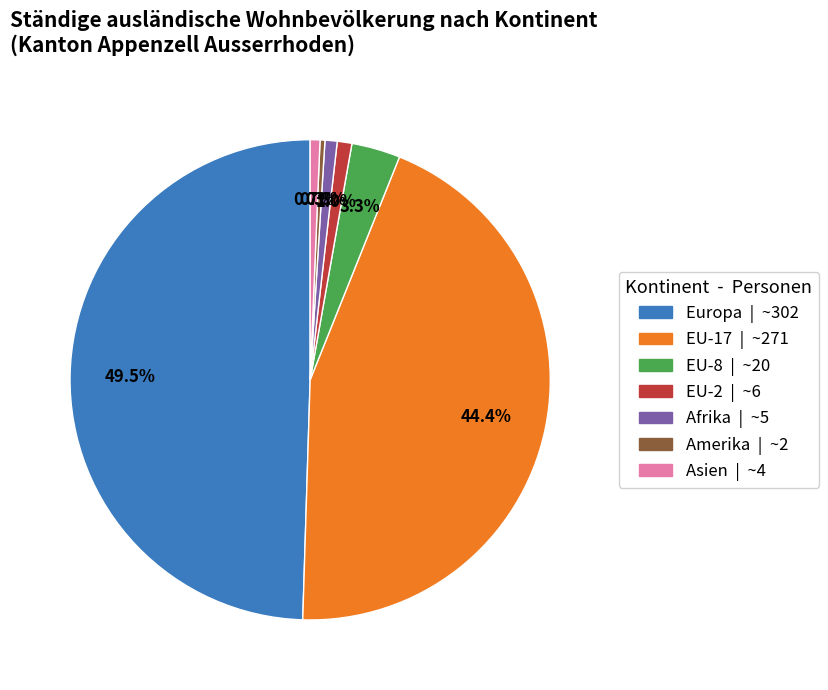

Does Afrika | ~5 represent more than half of the total?

No